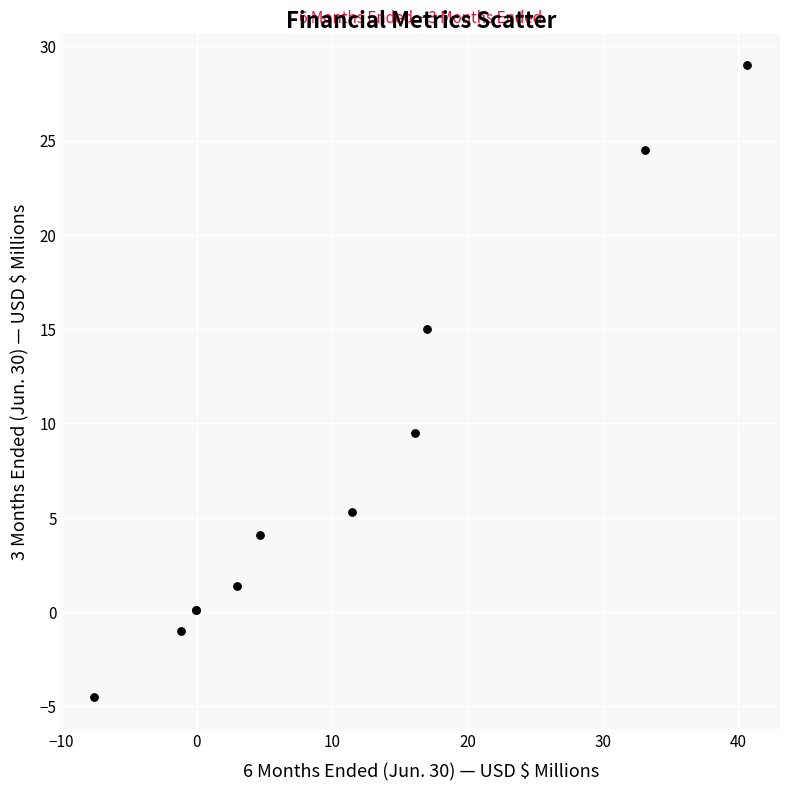

What Y value in the scatter plot is closest to 12?

9.5